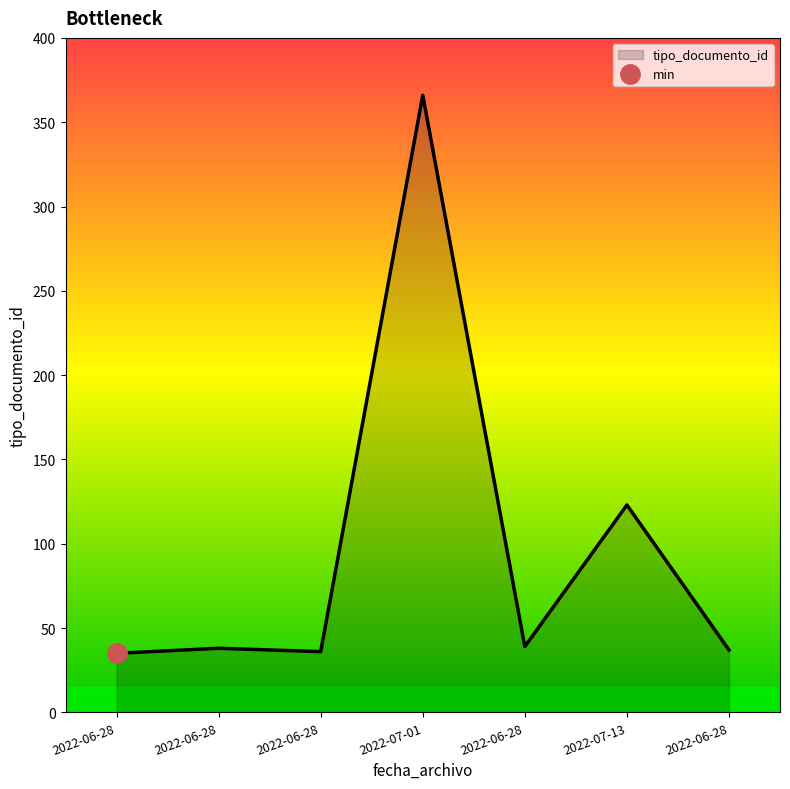

What is the minimum value shown in the chart?

35